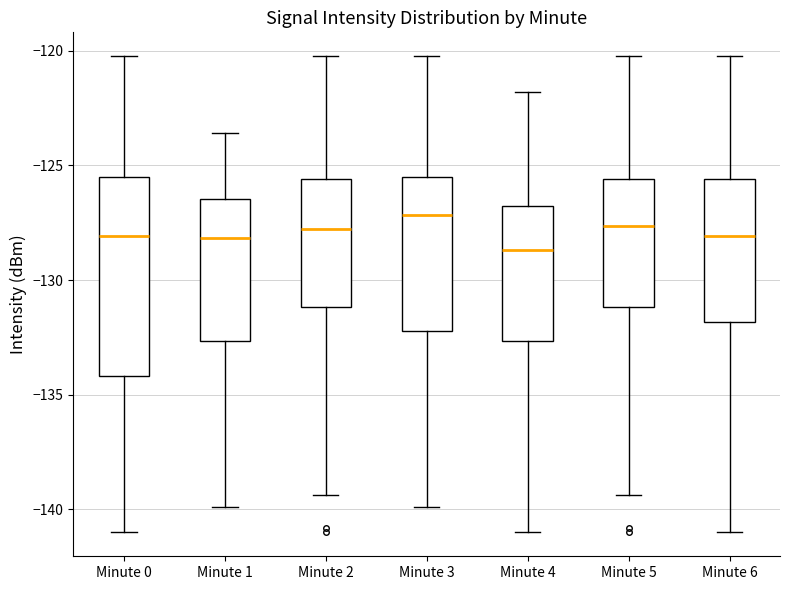

Comparing the boxes themselves (not the whiskers), which one is the tallest?

Minute 0